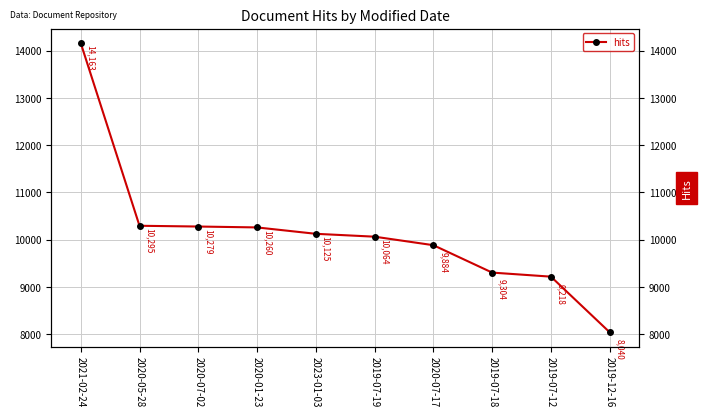

Reading right to left, list all the values displayed in this chart.

2019-12-16=8040	2019-07-12=9218	2019-07-18=9304	2020-07-17=9884	2019-07-19=10064	2023-01-03=10125	2020-01-23=10260	2020-07-02=10279	2020-05-28=10295	2021-02-24=14163